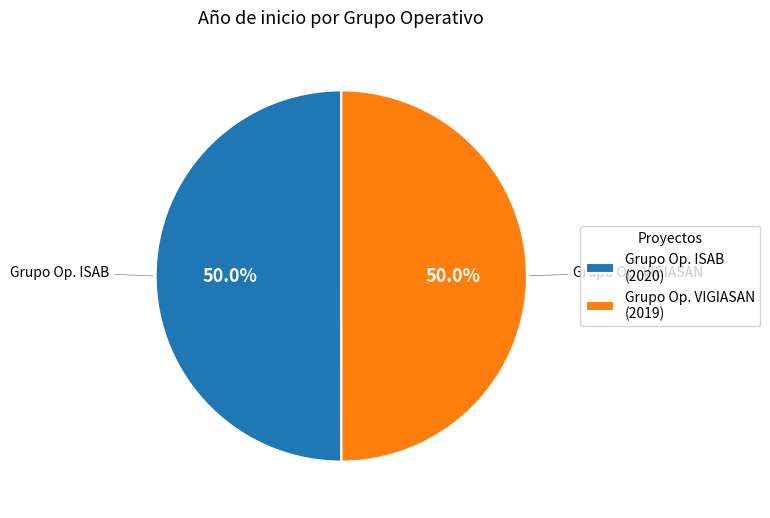

What percentage is NOT represented by Grupo Op. ISAB (2020)?

50.0%